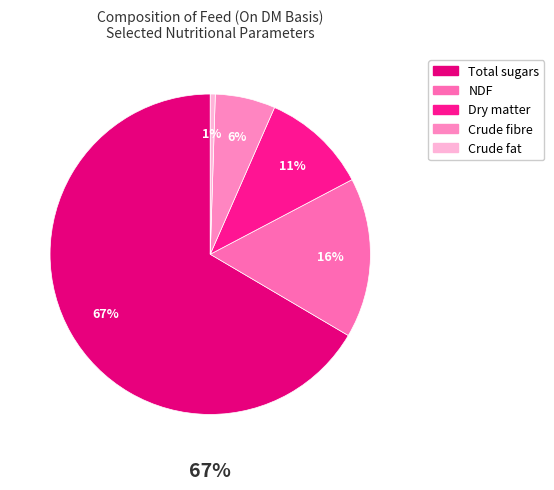

What percentage is the Dry matter slice, to the nearest percent?

11%